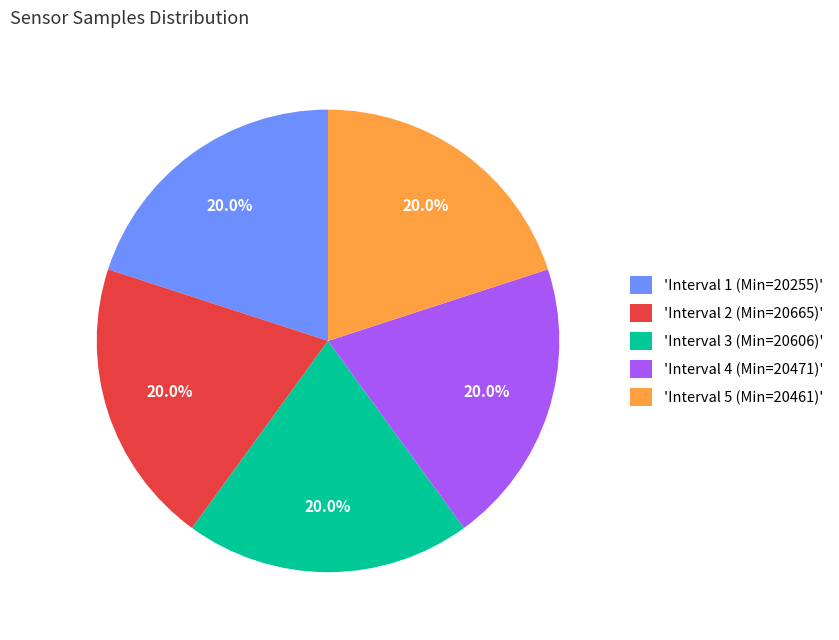

Is there any slice that represents more than half of the pie?

No